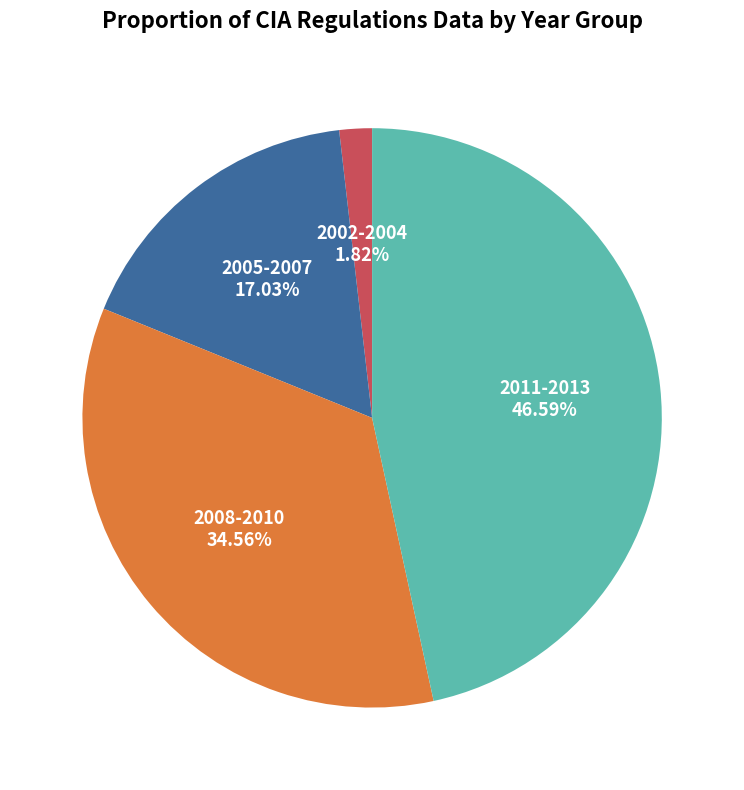

Does any single category account for the majority?

No